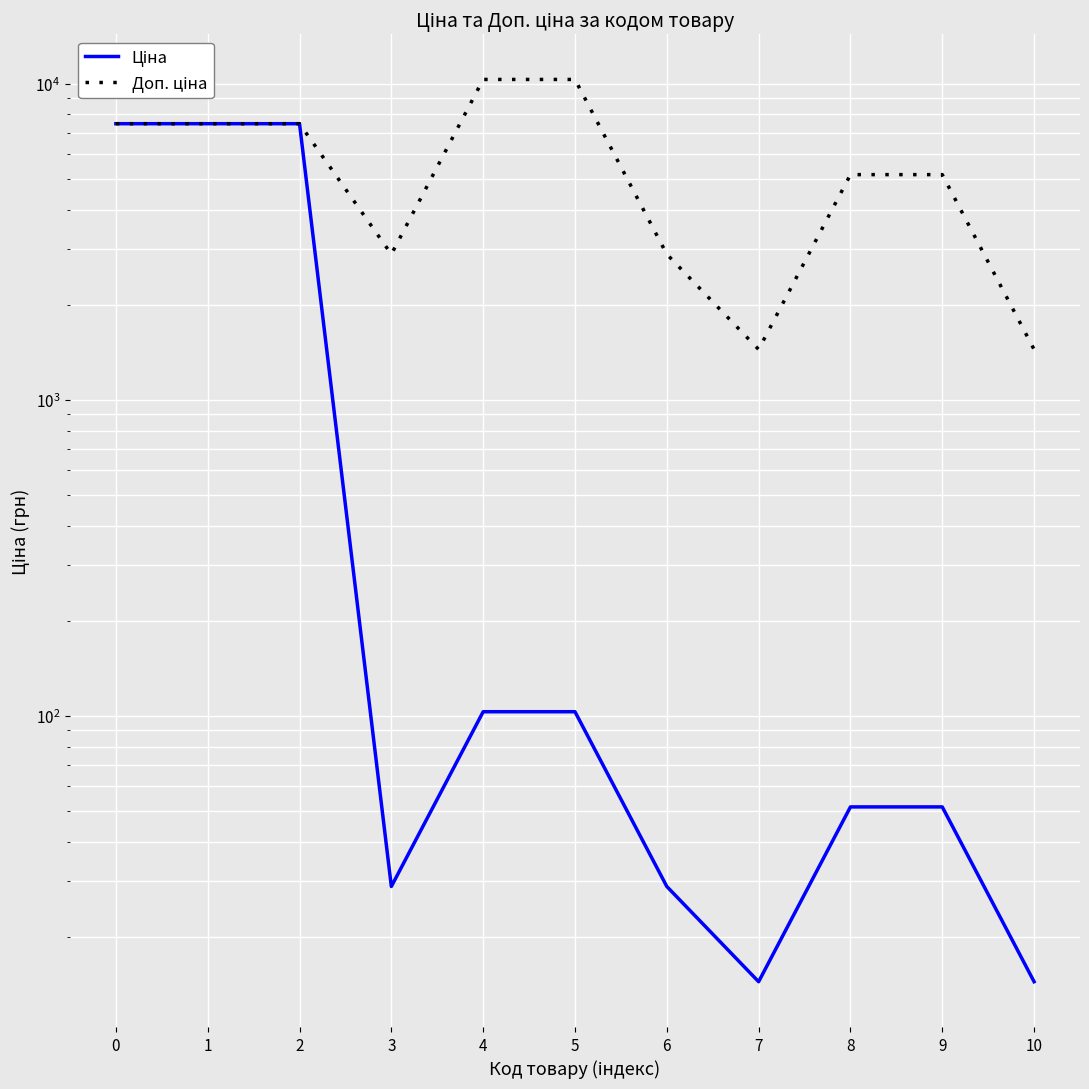

Rank the series by their maximum value, from lowest to highest.

Ціна, Доп. ціна